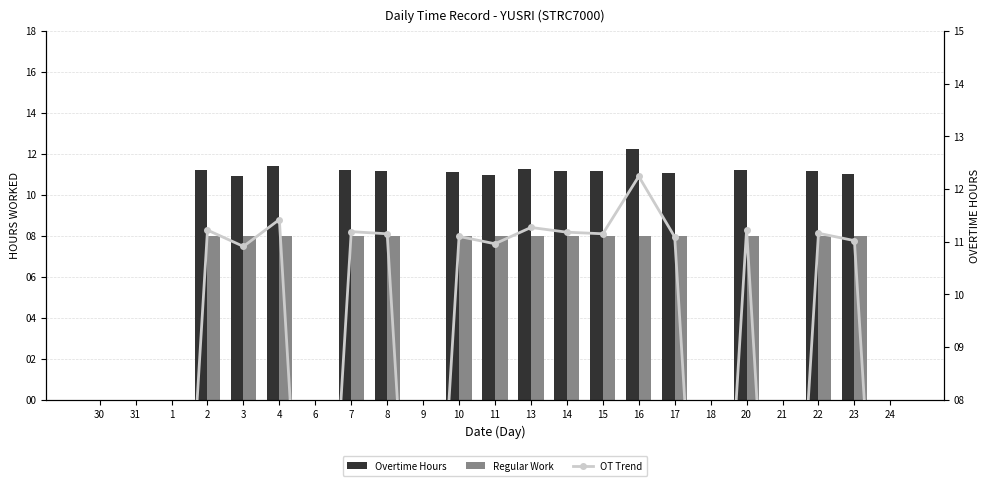

Which has a higher value, 18 or 16?

16